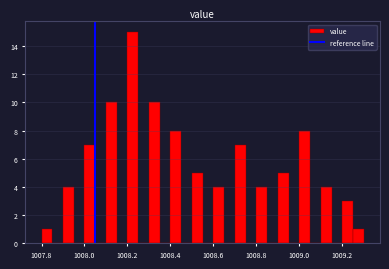

Read against the x-axis, roughly where is the centre of the tallest bar?

1008.22